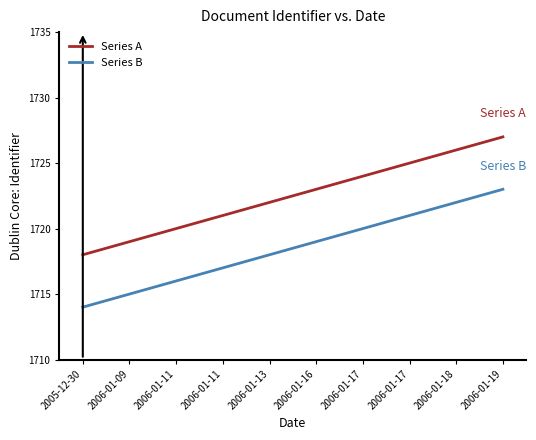

True or false: Series B has a value of 777 at 2006-01-13.

False